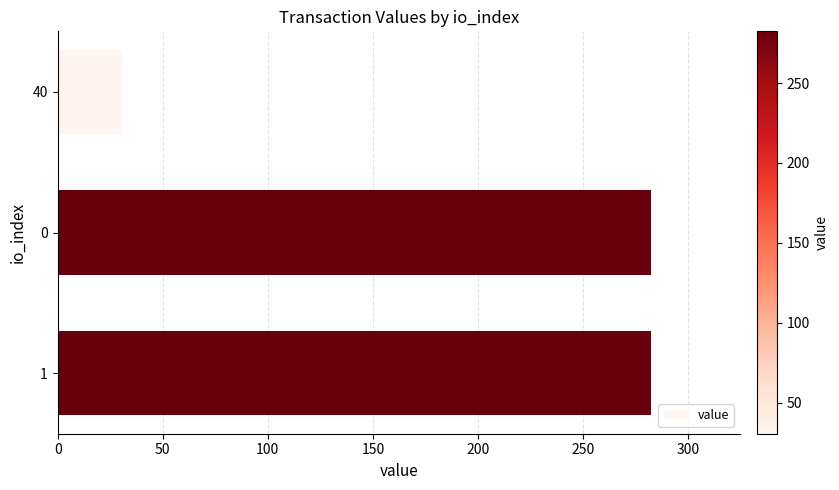

What is the minimum value shown in the chart?

30.6